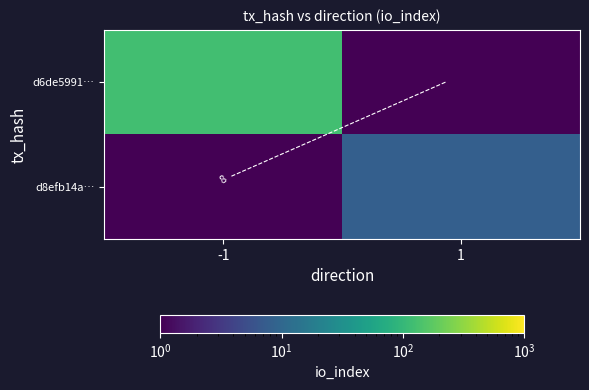

Rank the series by their maximum value, from lowest to highest.

d8efb14a…, d6de5991…